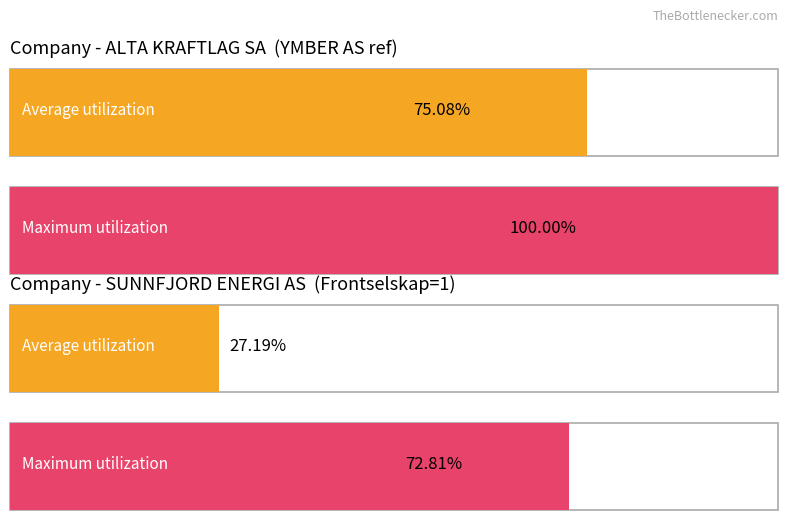

True or false: 2013 has a value of 154 at 9.

False